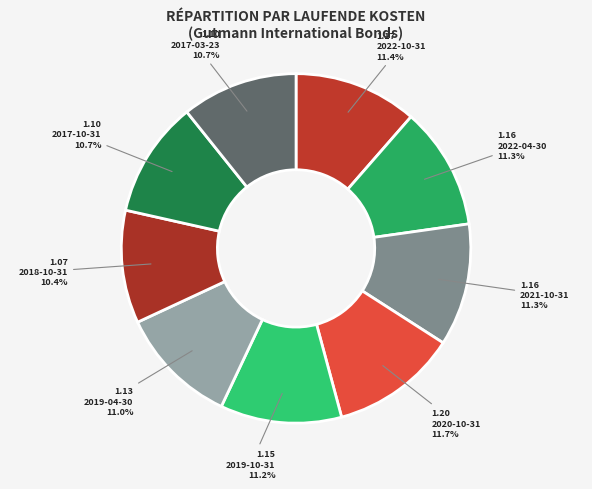

How many slices are in this pie chart?

9